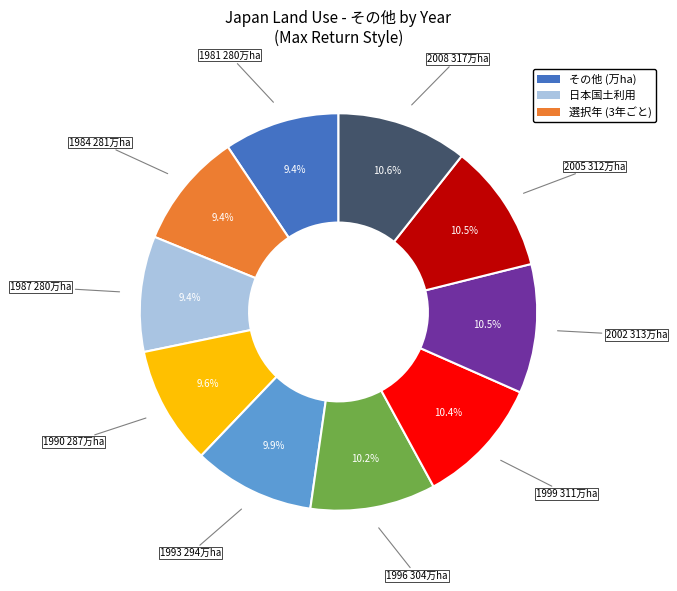

Combined, do 1990 and 2005 account for over 50%?

No